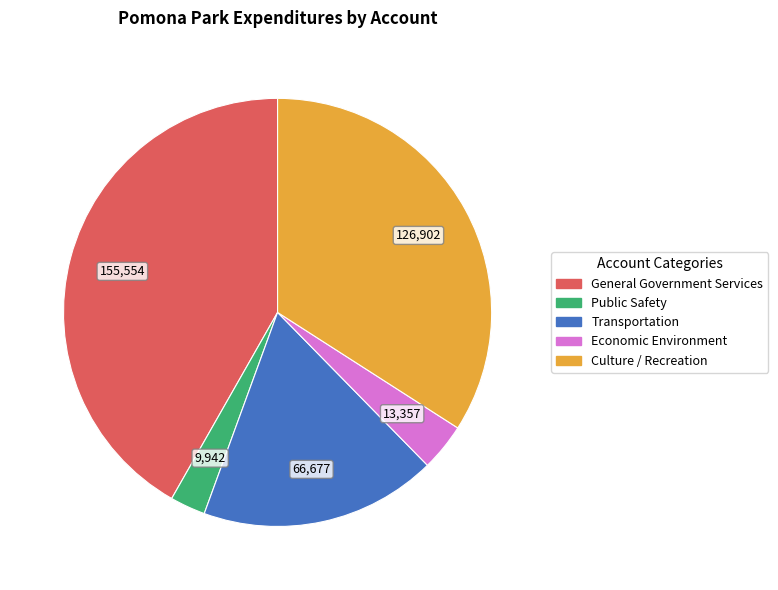

The Culture / Recreation slice represents 46% of the pie. True or false?

False